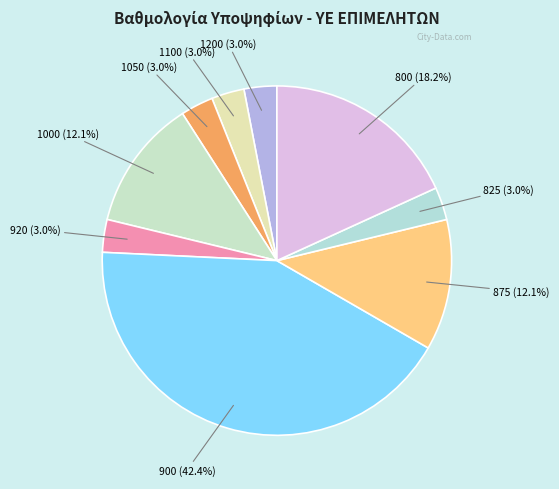

What portion of the pie excludes 875?

87.9%